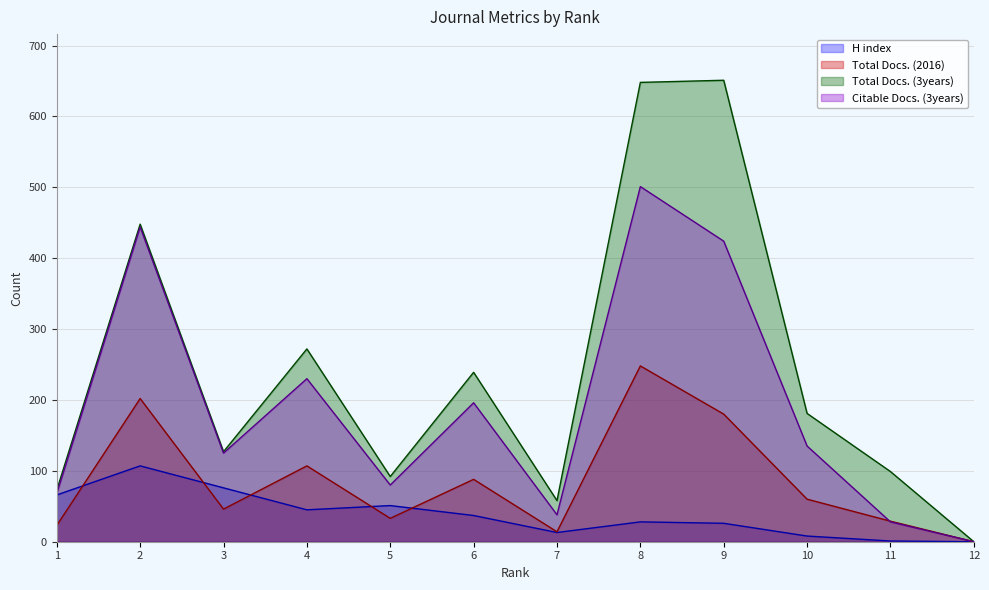

What is the sum of all H index values?

458